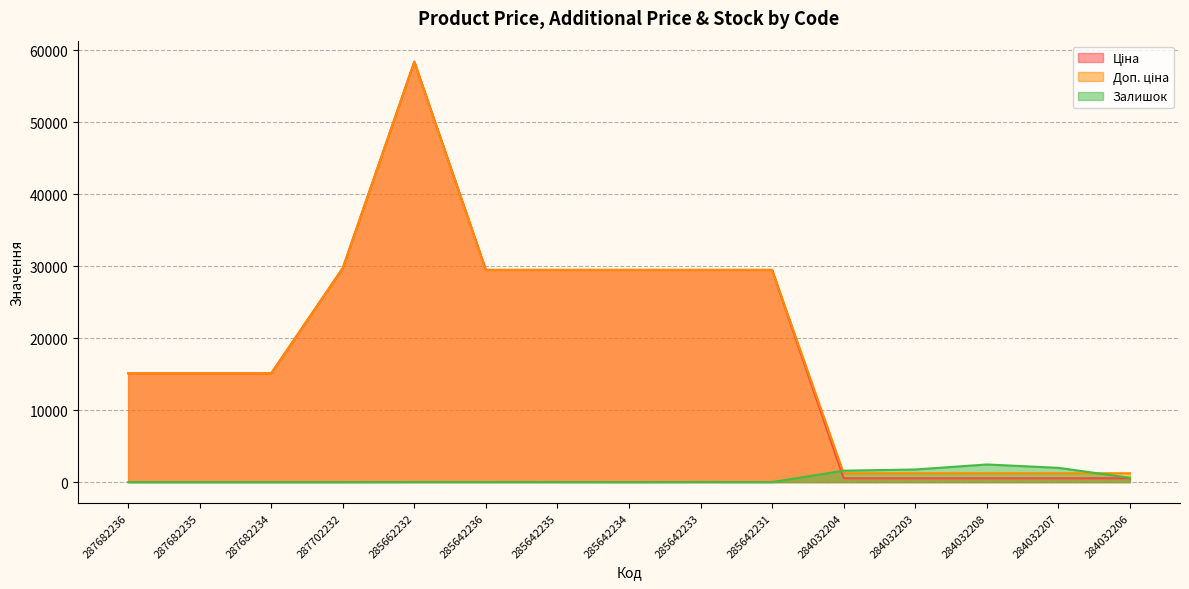

True or false: Доп. ціна and Залишок cross at least once.

True